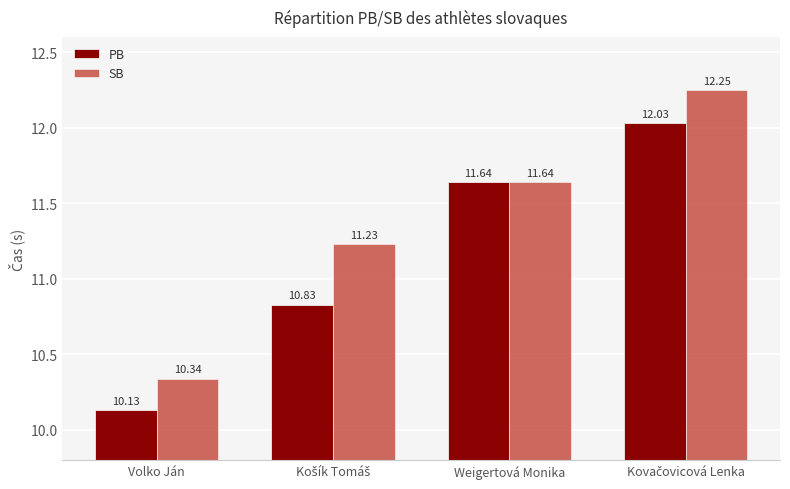

Rank the series by their maximum value, from highest to lowest.

SB, PB